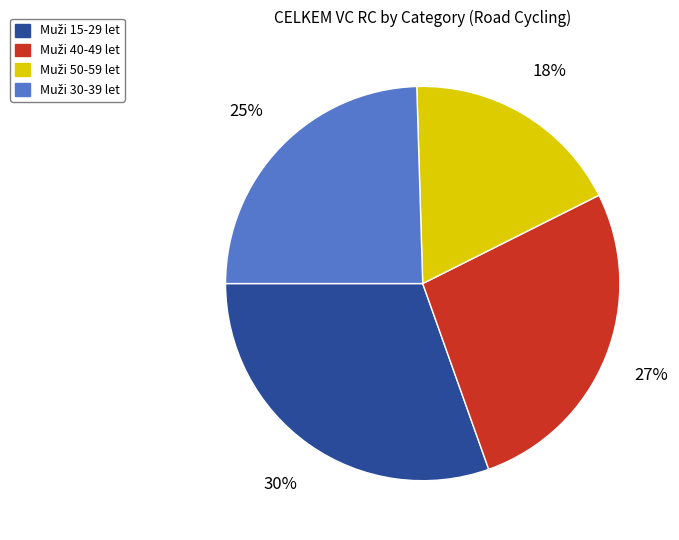

To the nearest percent, what is the average slice percentage?

25%